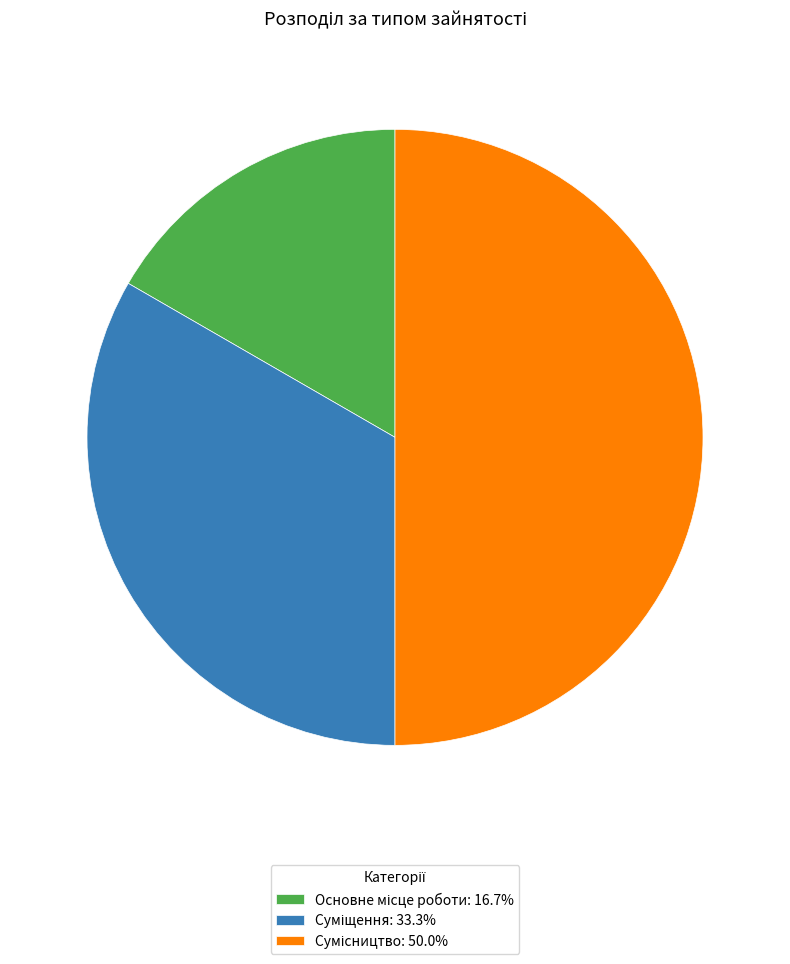

How many segments does this pie chart have?

3